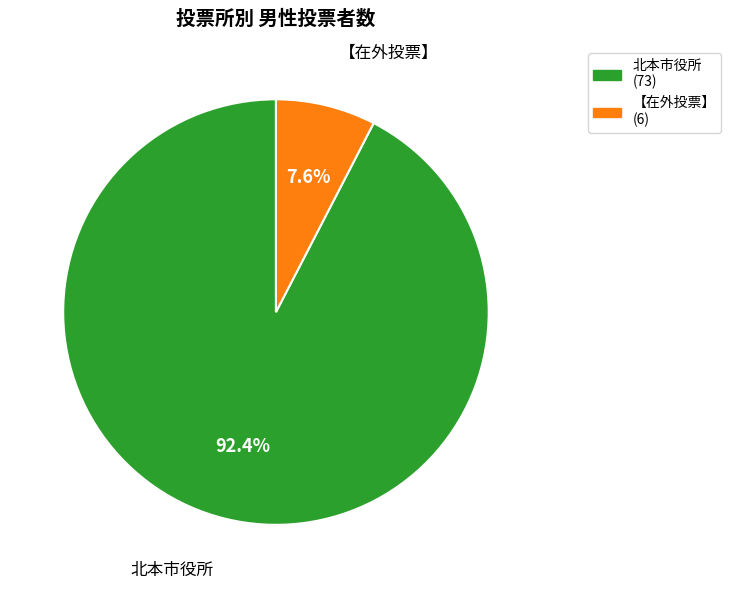

Rank the categories by value from highest to lowest.

北本市役所, 【在外投票】